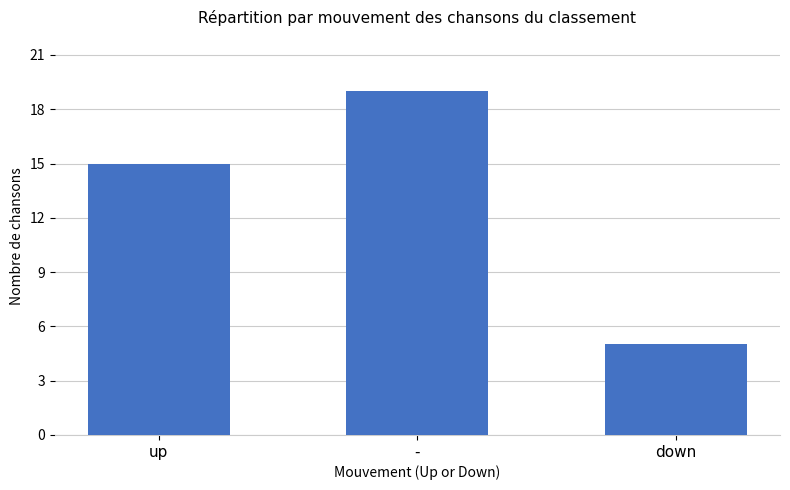

The chart shows a value of 9 at down. True or false?

False